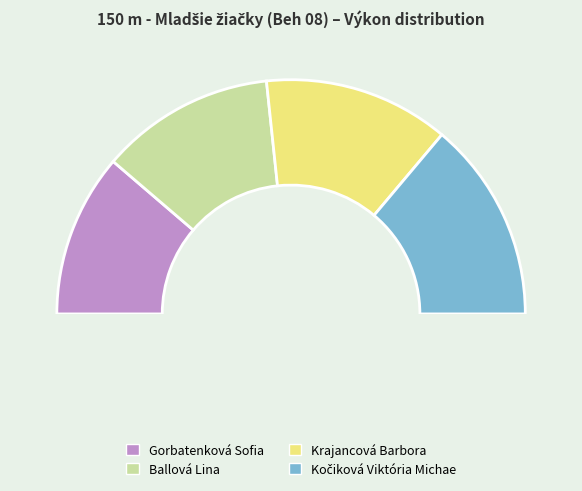

Is the sum of Gorbatenková Sofia and Kočiková Viktória Michae greater than half?

Yes